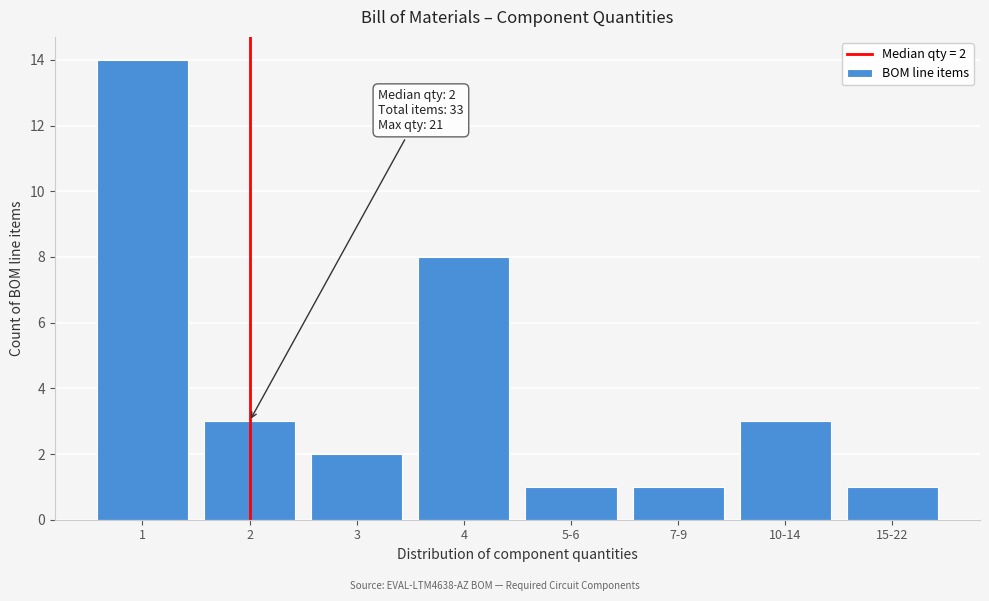

Reading left to right, extract all data points from this chart.

1=14	2=3	3=2	4=8	5-6=1	7-9=1	10-14=3	15-22=1